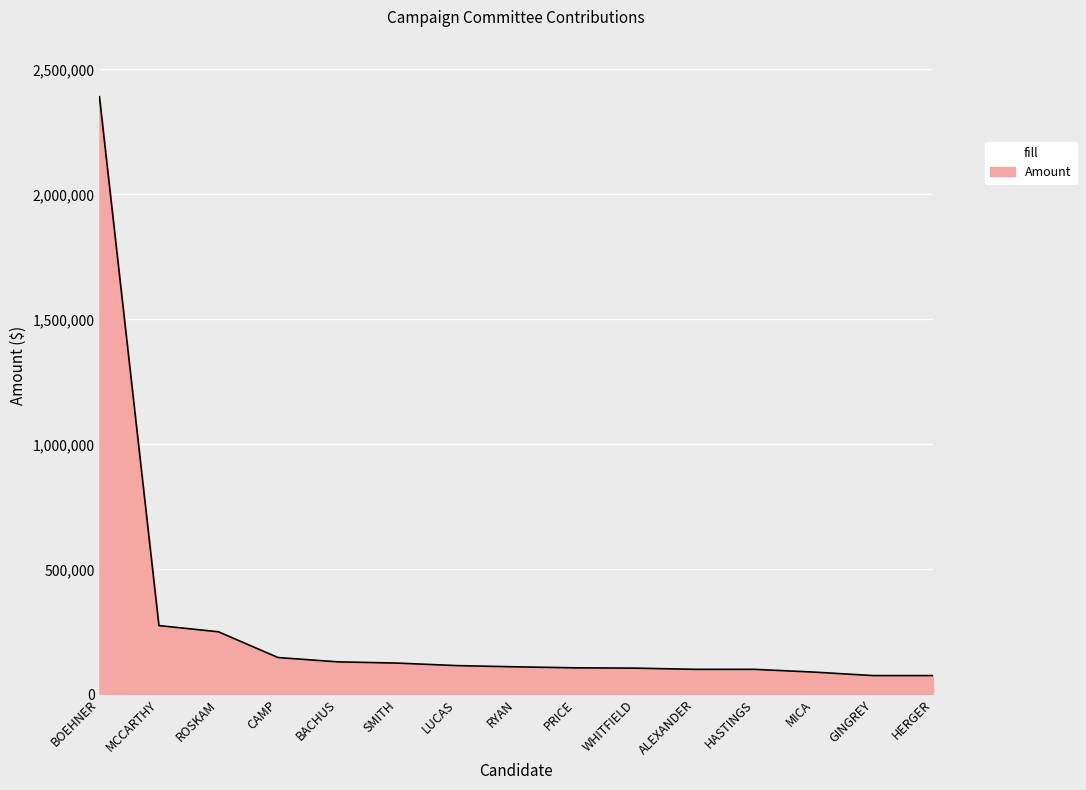

What is the ratio of the value at HASTINGS to the value at WHITFIELD?

1.0